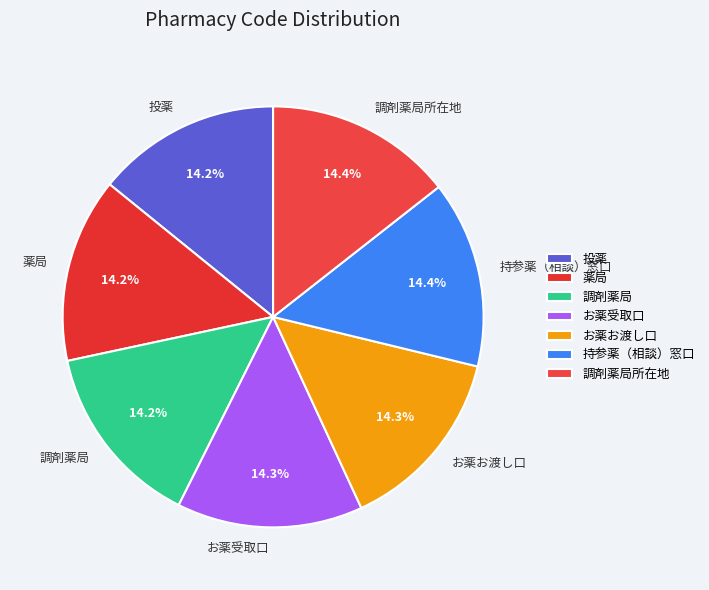

Count the number of slices in the pie.

7